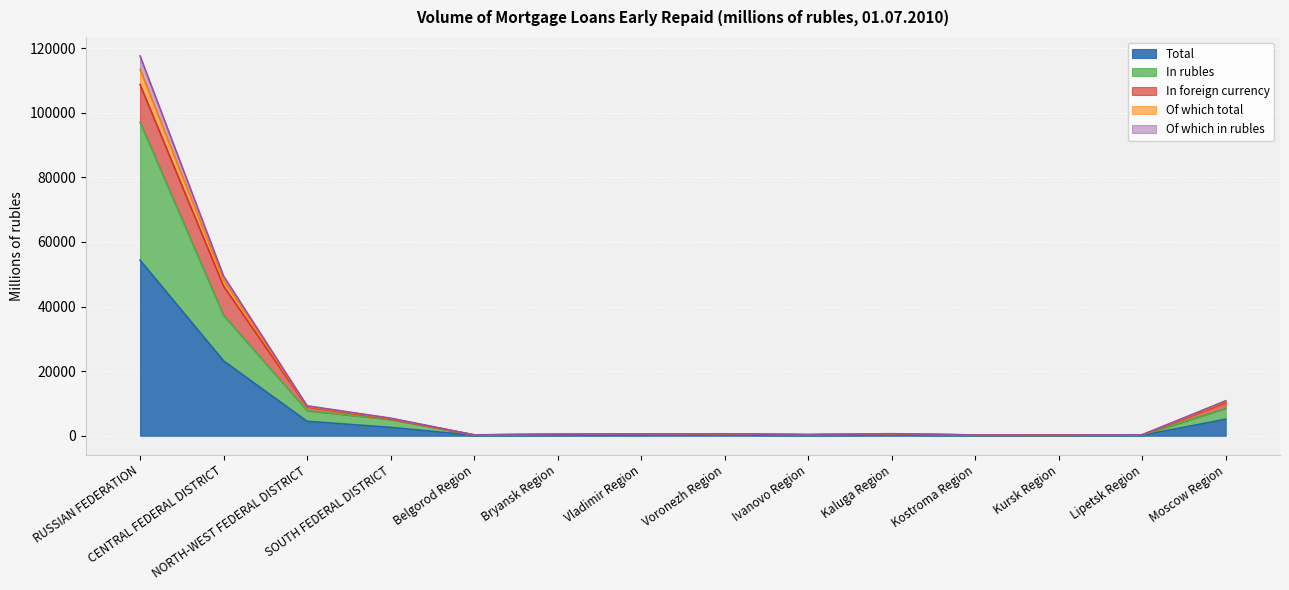

What is the highest value of the Total series?

54378